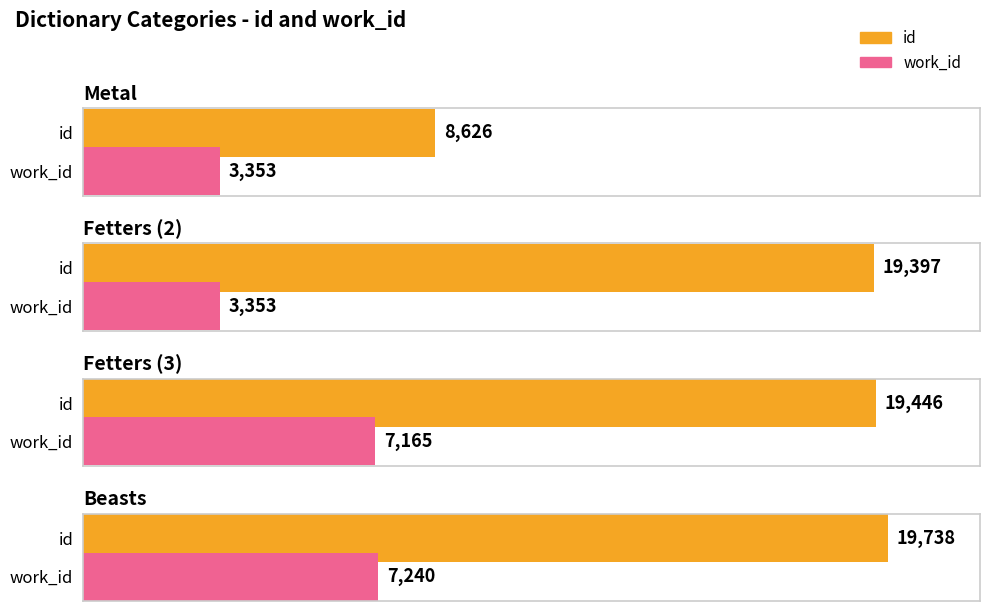

Which has a higher value, Beasts or Fetters?

Beasts